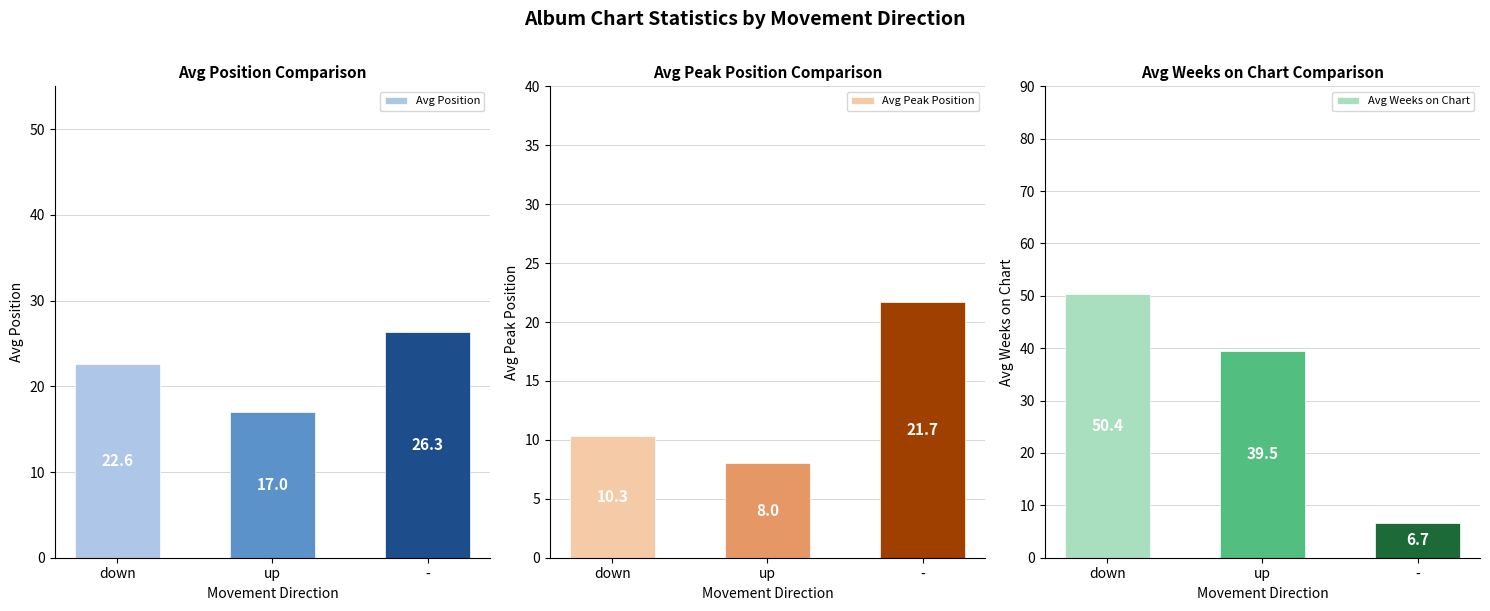

What is the difference between the maximum and minimum values in the Avg Peak Position series?

13.7